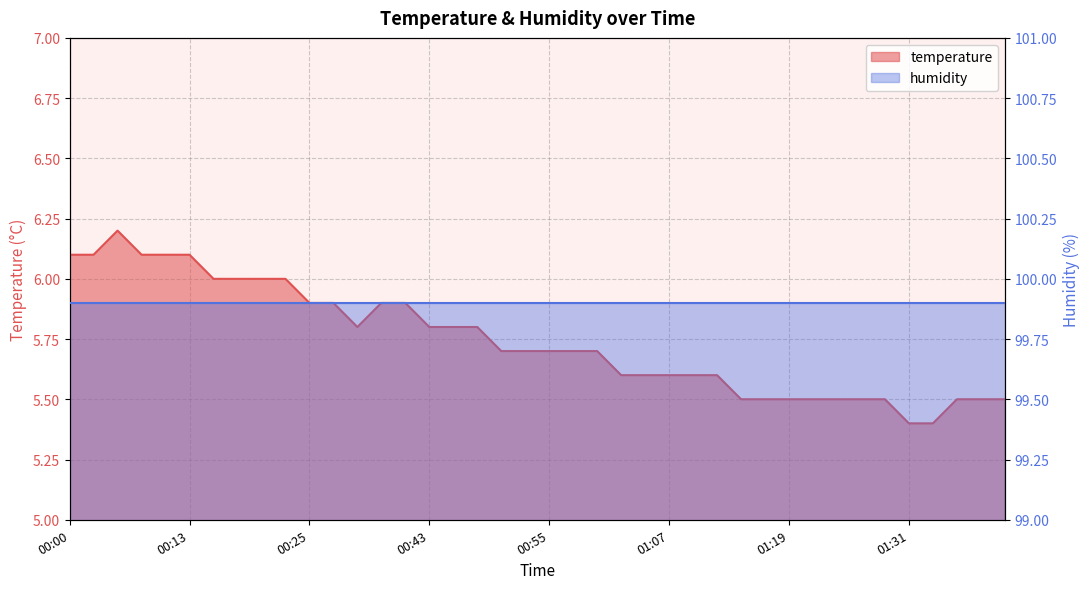

What is the minimum value shown in the chart?

5.4